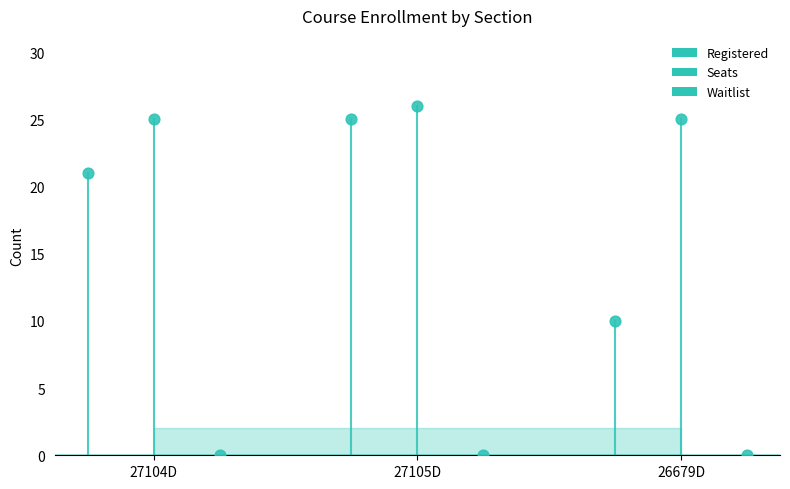

Is the value of Waitlist at 27104D greater than the value of Registered at 27104D?

No